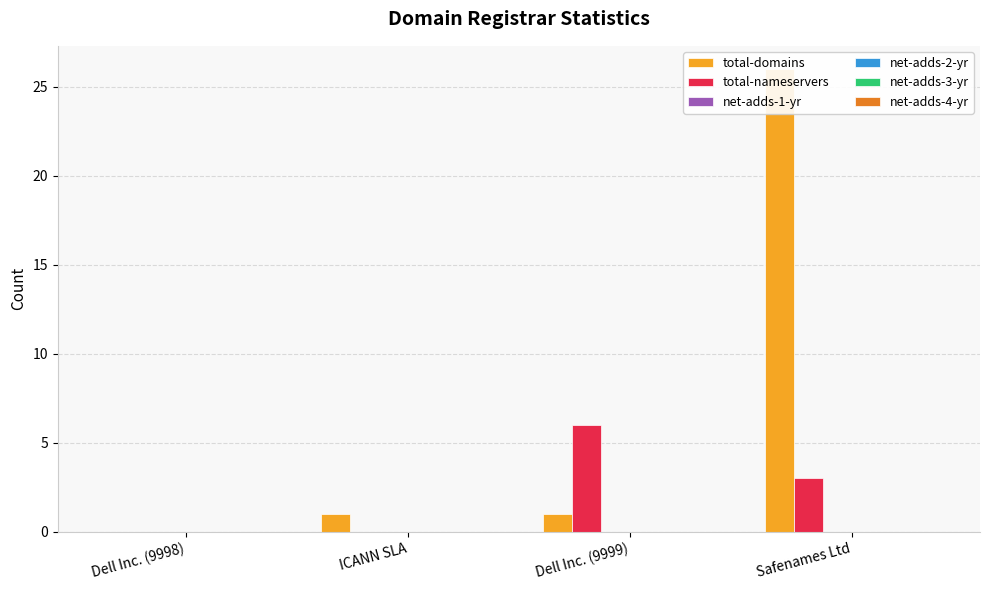

What are all the series names shown in the legend?

total-domains, total-nameservers, net-adds-1-yr, net-adds-2-yr, net-adds-3-yr, net-adds-4-yr